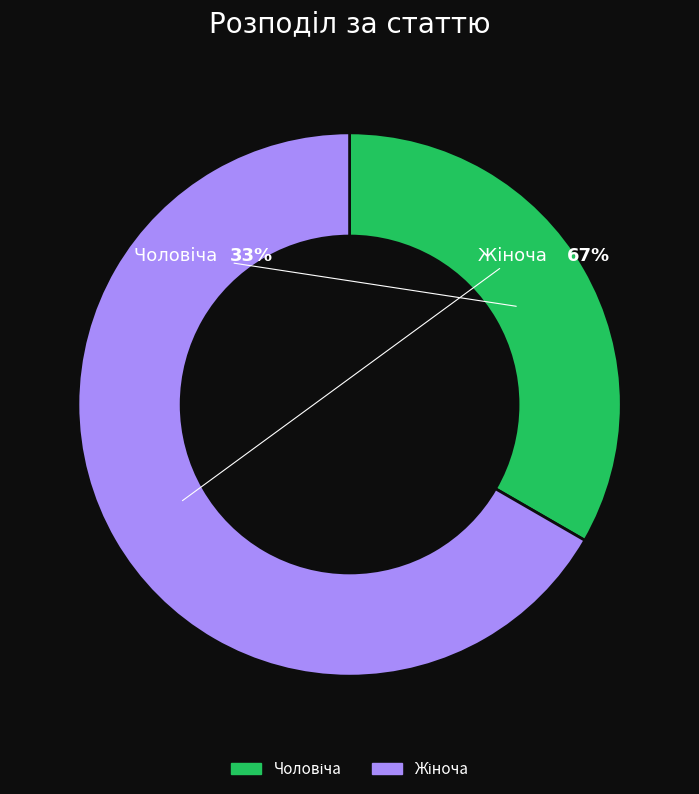

Does Чоловіча account for over 50% of the chart?

No